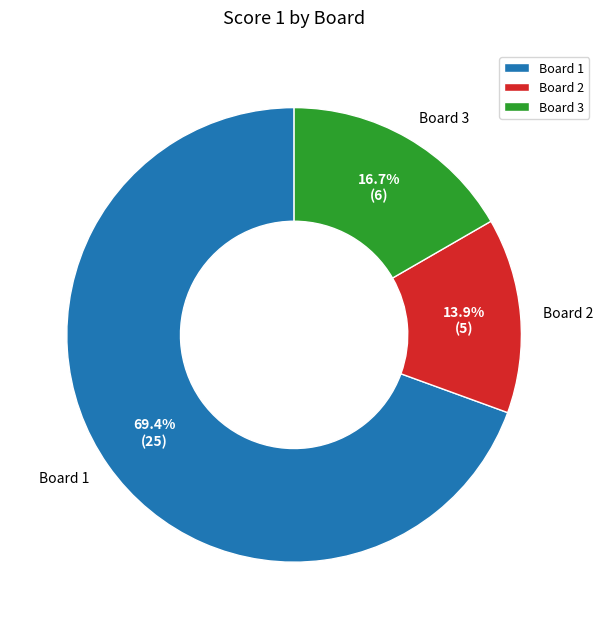

What percentage is the Board 3 slice, to the nearest percent?

17%